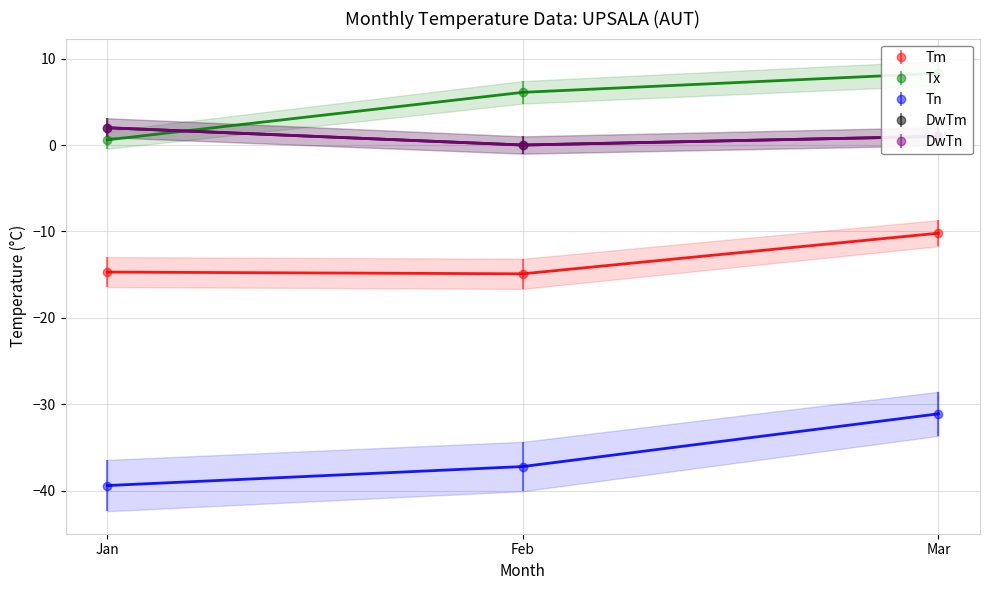

What value does the Tx series have at Feb?

6.1